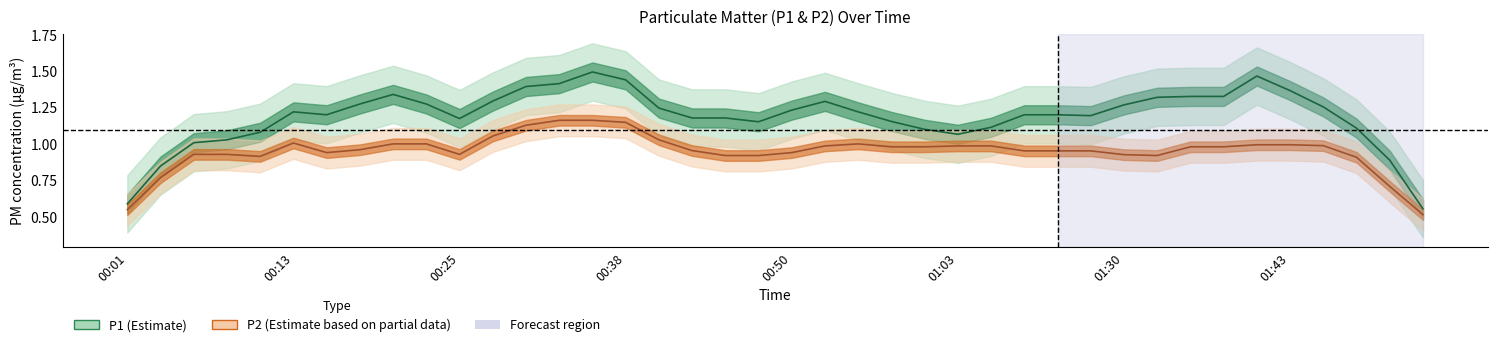

What is the sum of the P2 values at 00:16 and 00:55?

1.9